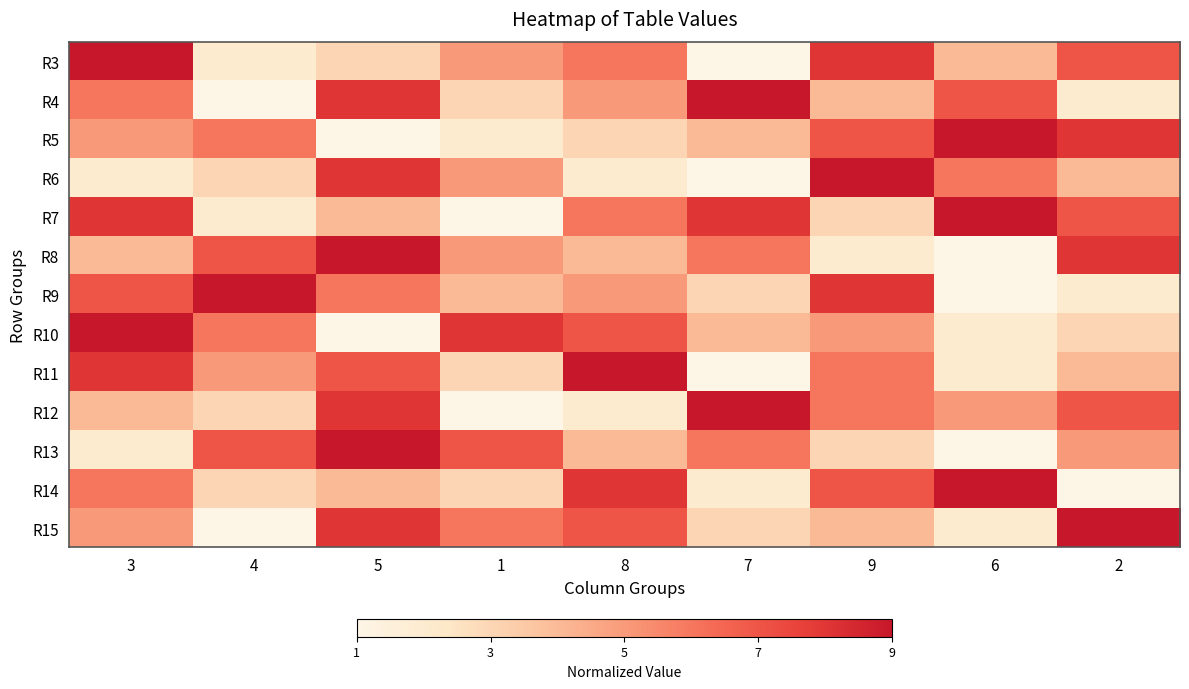

Reading left to right, what are all the values shown in this chart?

R3: 3=9	4=2	5=3	1=5	8=6	7=1	9=8	6=4	2=7
R4: 3=6	4=1	5=8	1=3	8=5	7=9	9=4	6=7	2=2
R5: 3=5	4=6	5=1	1=2	8=3	7=4	9=7	6=9	2=8
R6: 3=2	4=3	5=8	1=5	8=2	7=1	9=9	6=6	2=4
R7: 3=8	4=2	5=4	1=1	8=6	7=8	9=3	6=9	2=7
R8: 3=4	4=7	5=9	1=5	8=4	7=6	9=2	6=1	2=8
R9: 3=7	4=9	5=6	1=4	8=5	7=3	9=8	6=1	2=2
R10: 3=9	4=6	5=1	1=8	8=7	7=4	9=5	6=2	2=3
R11: 3=8	4=5	5=7	1=3	8=9	7=1	9=6	6=2	2=4
R12: 3=4	4=3	5=8	1=1	8=2	7=9	9=6	6=5	2=7
R13: 3=2	4=7	5=9	1=7	8=4	7=6	9=3	6=1	2=5
R14: 3=6	4=3	5=4	1=3	8=8	7=2	9=7	6=9	2=1
R15: 3=5	4=1	5=8	1=6	8=7	7=3	9=4	6=2	2=9